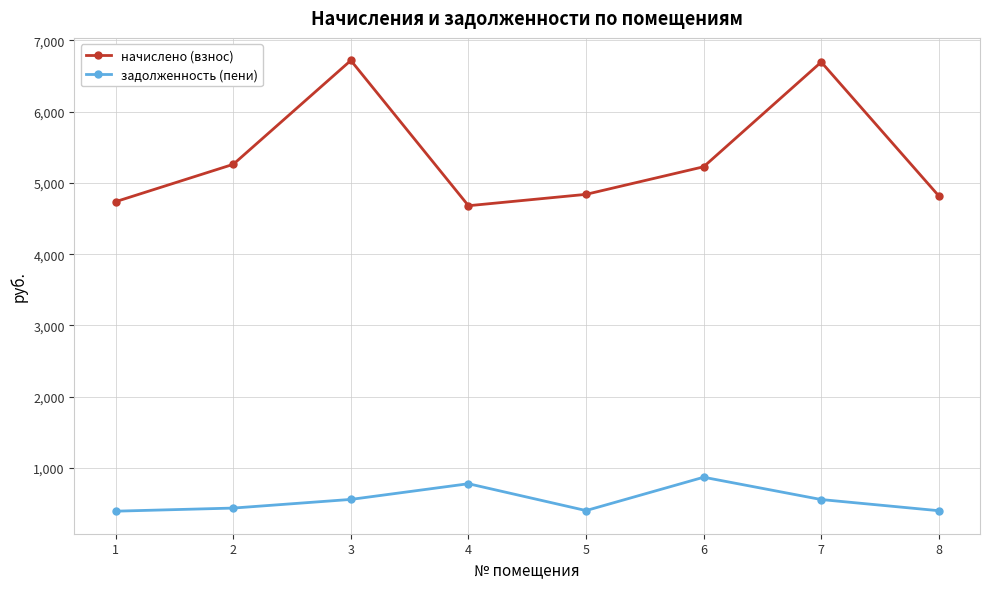

How many values in the задолженность (пени) series exceed 558?

4